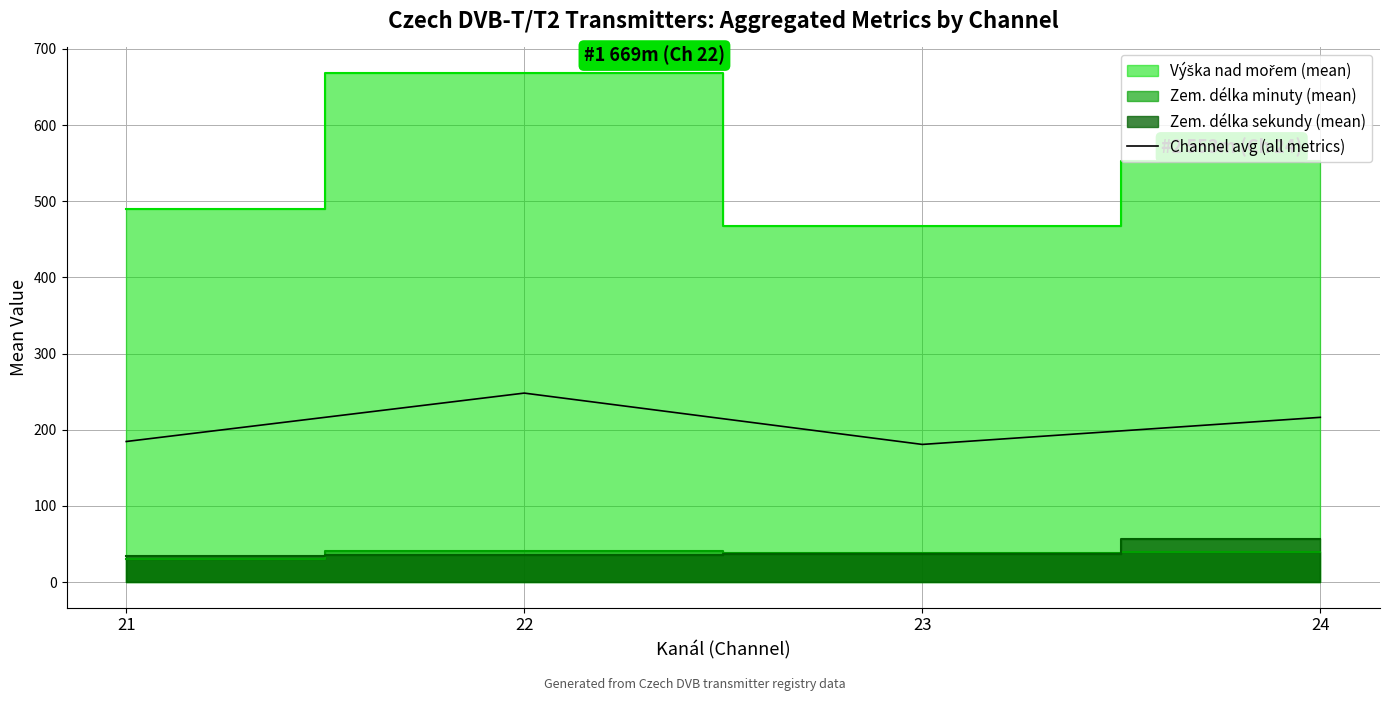

Does the chart display data point markers on the line(s)?

No